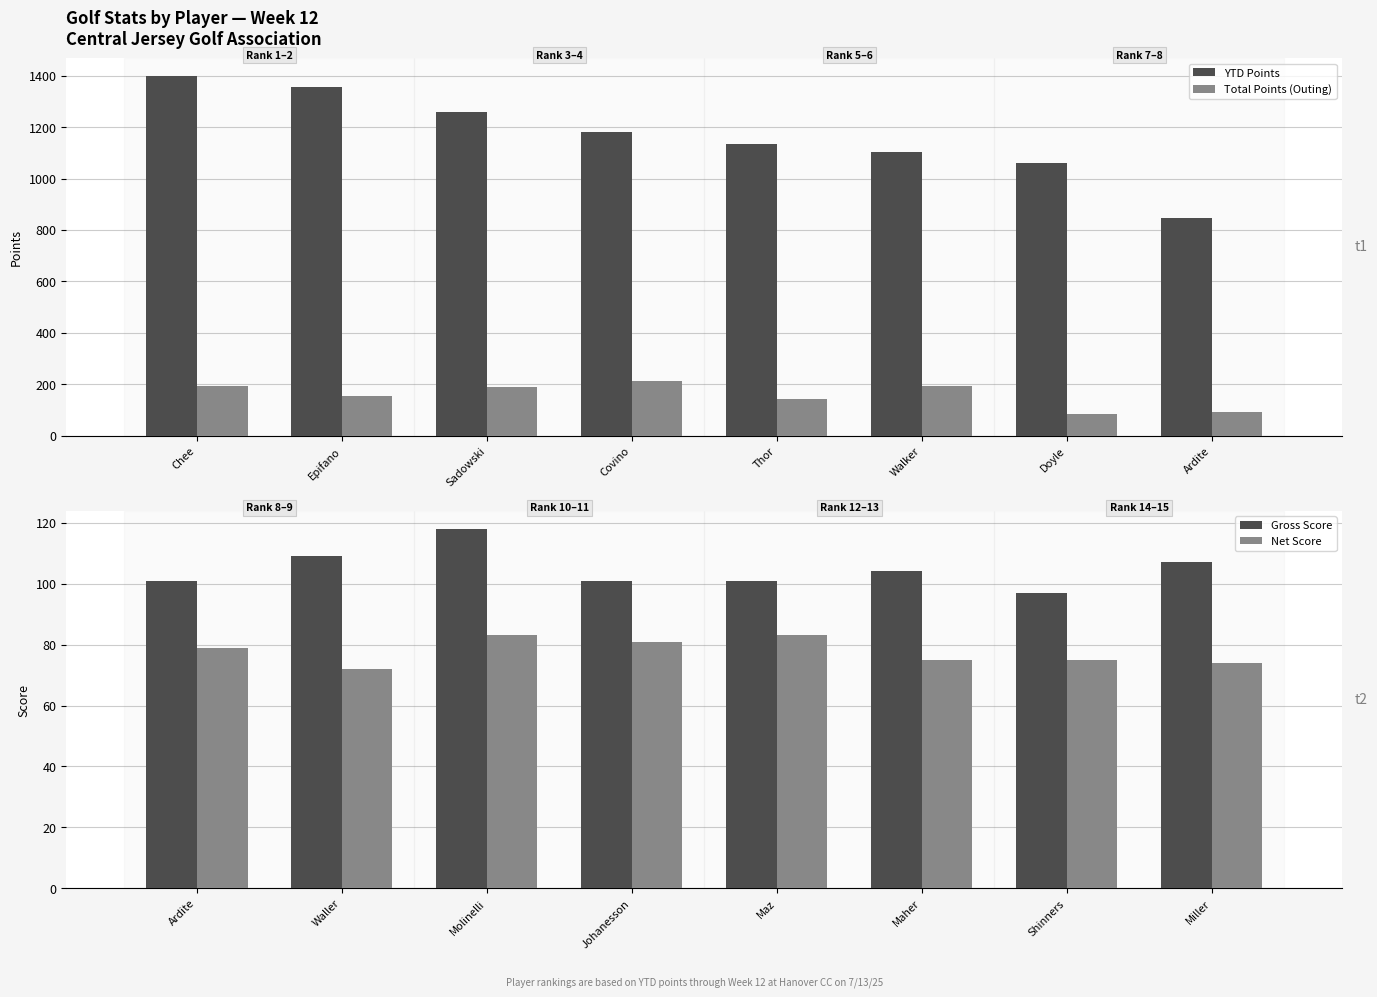

Is it true that Net Score equals 127 at Shinners?

False